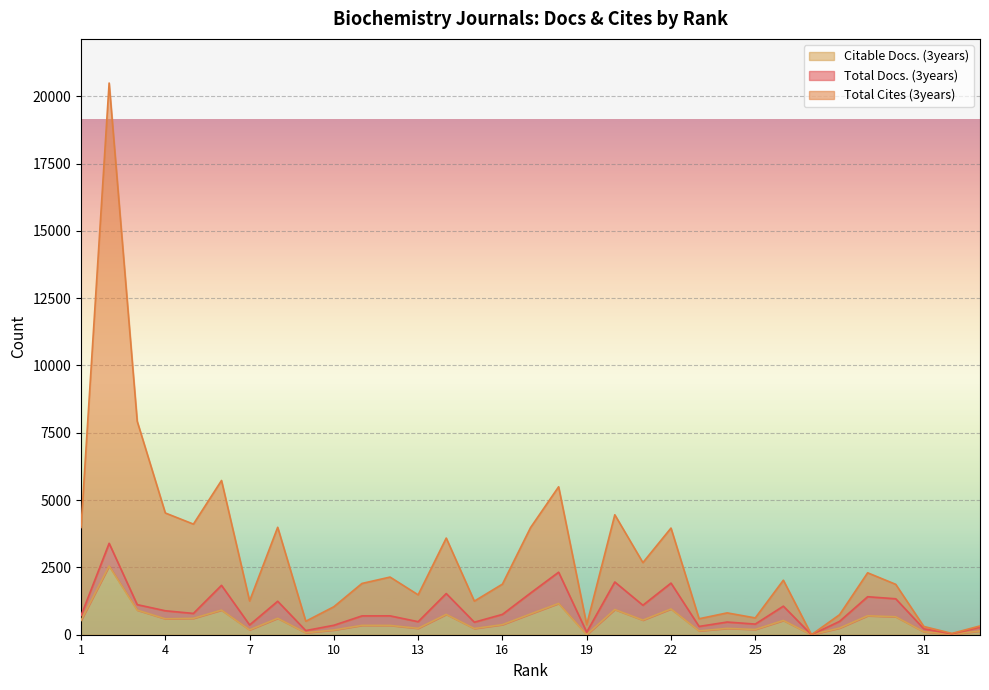

How many values in Citable Docs. (3years) are above zero?

31